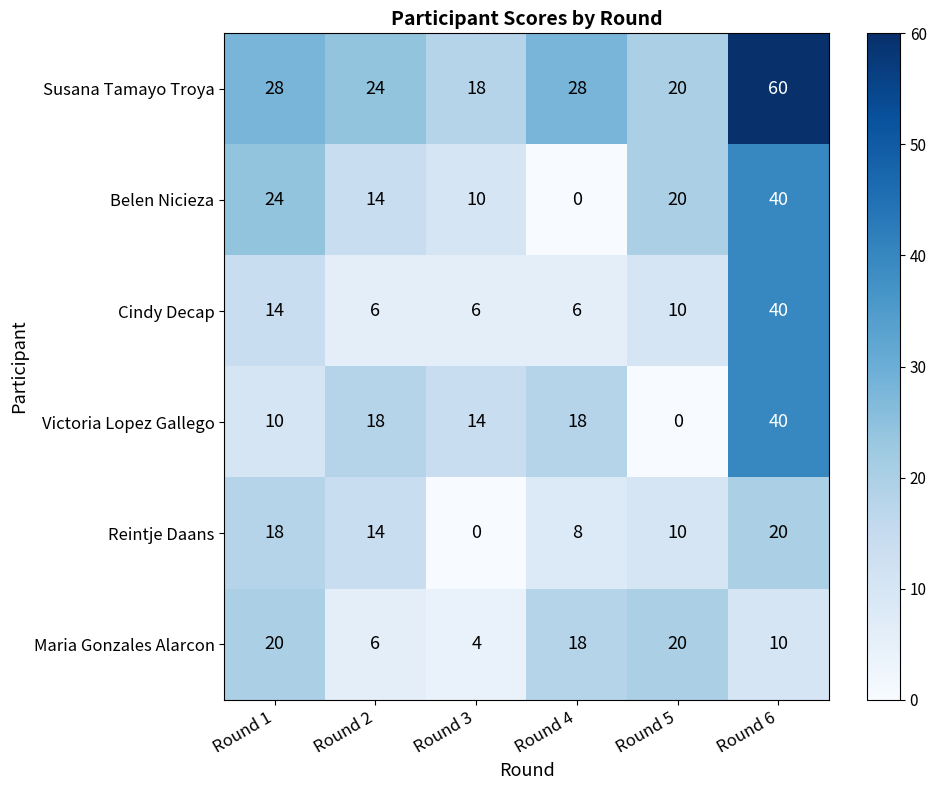

What is the average value of the Cindy Decap series?

14